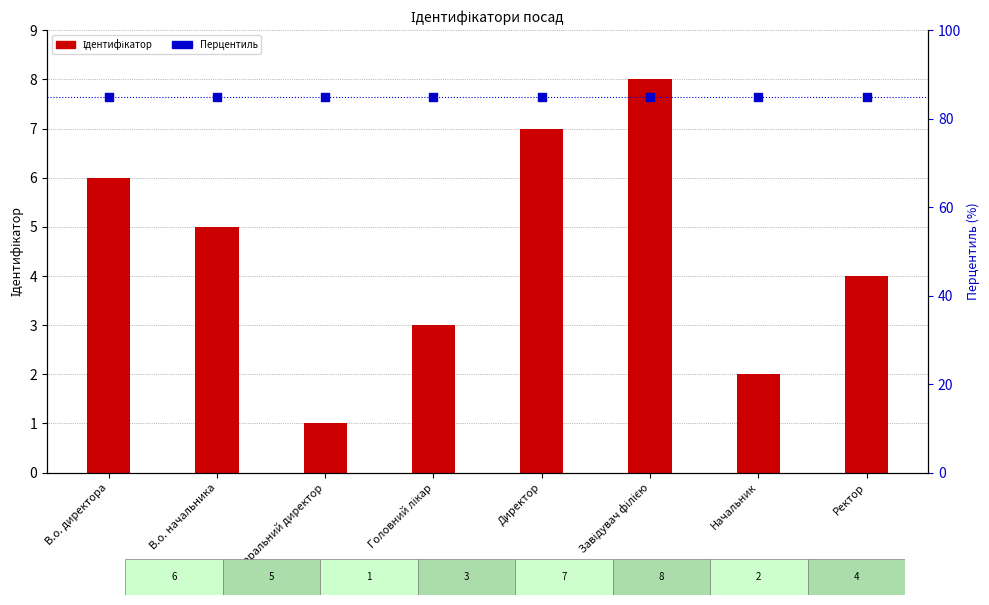

At how many categories does at least one series exceed 12?

8